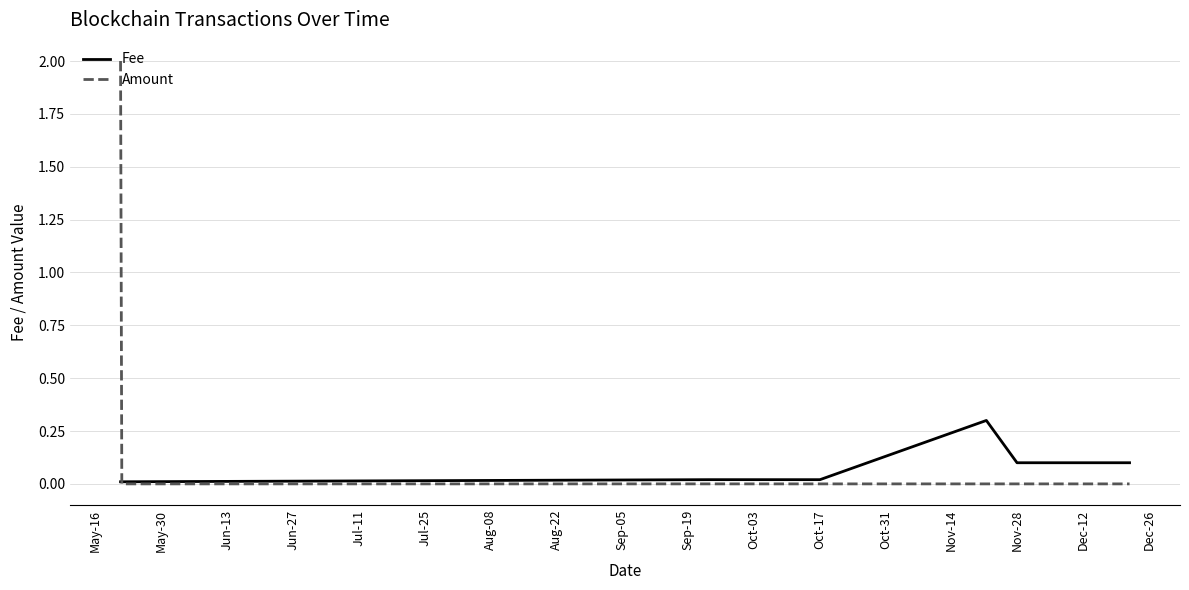

What is the label of the 9th point from the left?

Sep-05